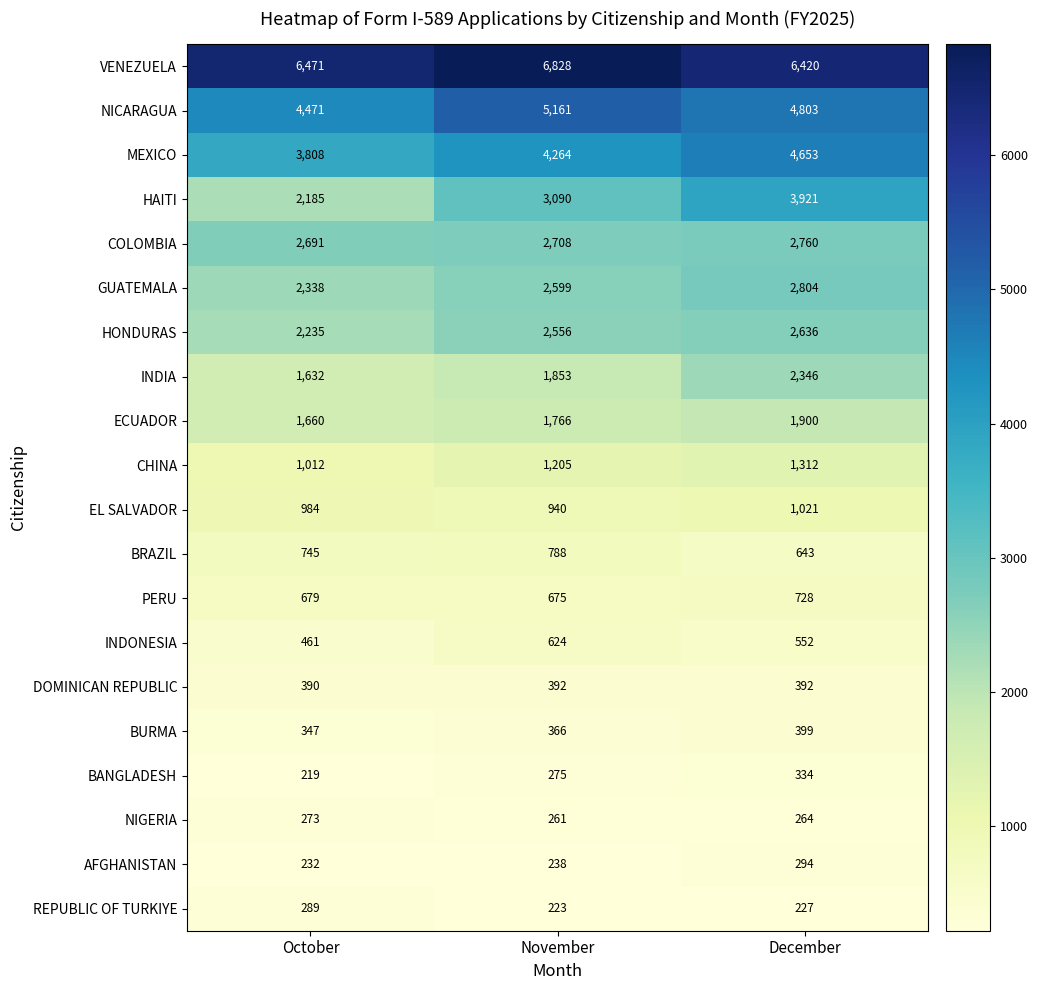

How many distinct data groups are displayed?

20